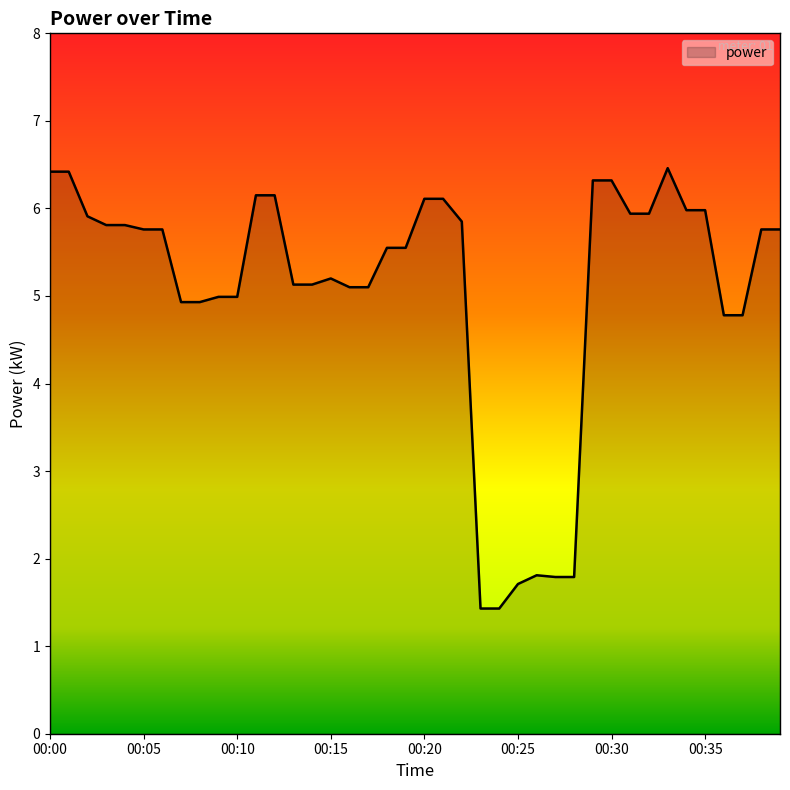

What is the difference between the maximum and minimum values?

5.0